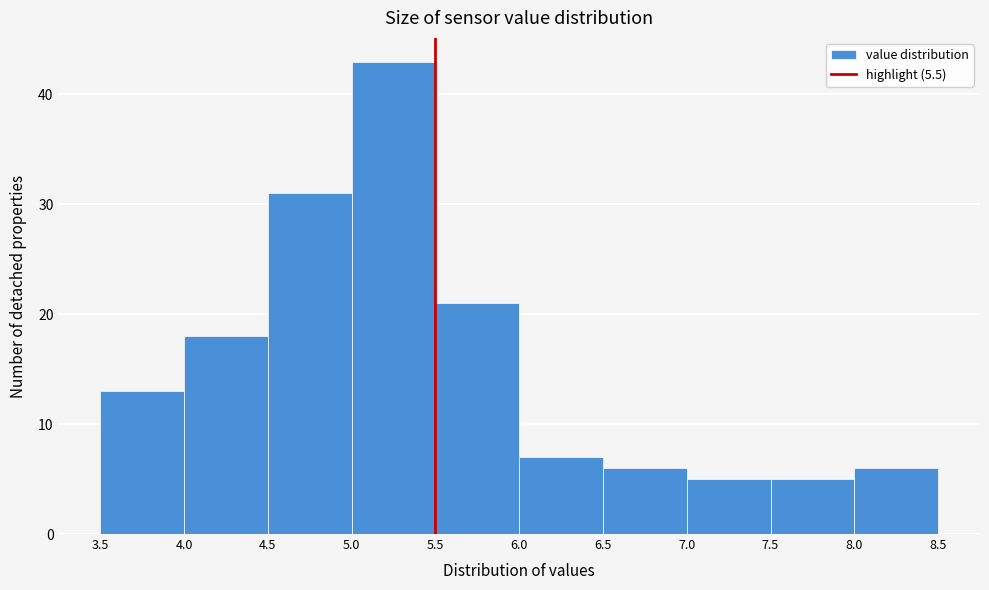

Reading left to right, list every bar in this chart as the range it spans on the x-axis followed by its height. The values are not printed on the chart, so give them approximately, as read against the axis.

3.5 to 4.0: 13
4.0 to 4.5: 18
4.5 to 5.0: 31
5.0 to 5.5: 43
5.5 to 6.0: 21
6.0 to 6.5: 7
6.5 to 7.0: 6
7.0 to 7.5: 5
7.5 to 8.0: 5
8.0 to 8.5: 6